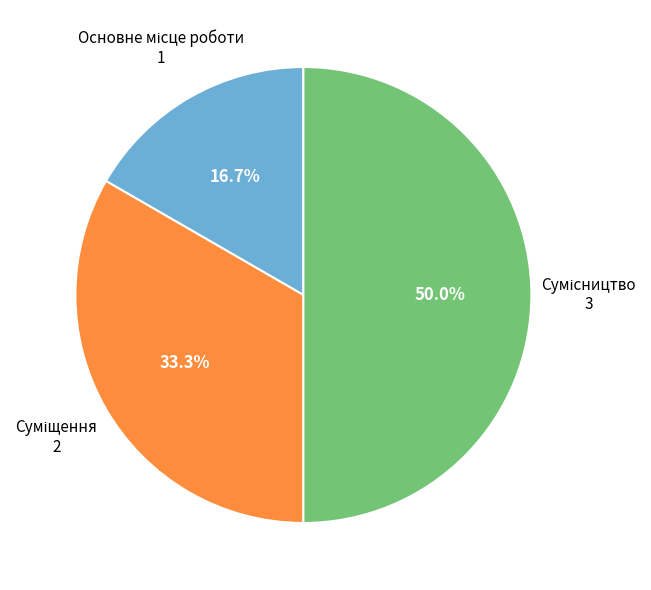

Count the number of slices in the pie.

3